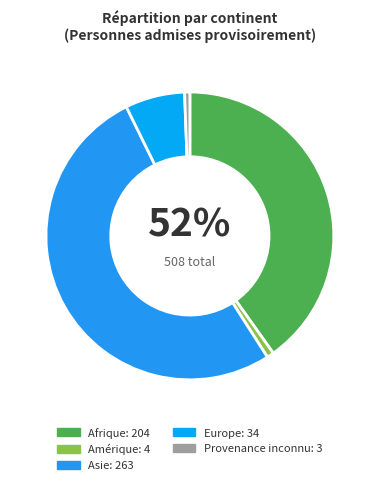

To the nearest percent, what is the difference between the Afrique and Europe slice percentages?

33%